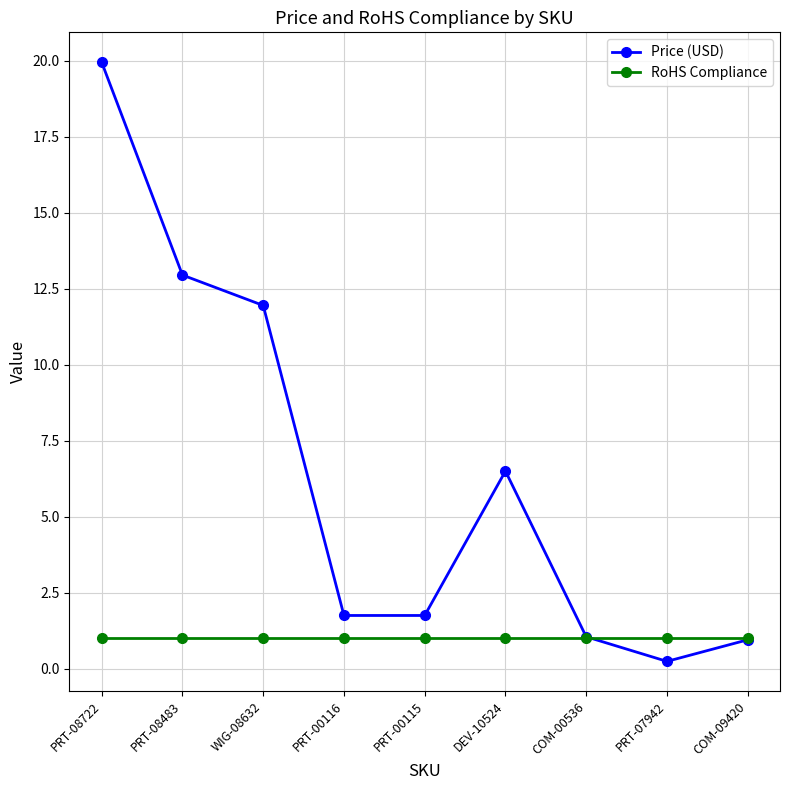

What is the label of the 9th point from the left?

COM-09420